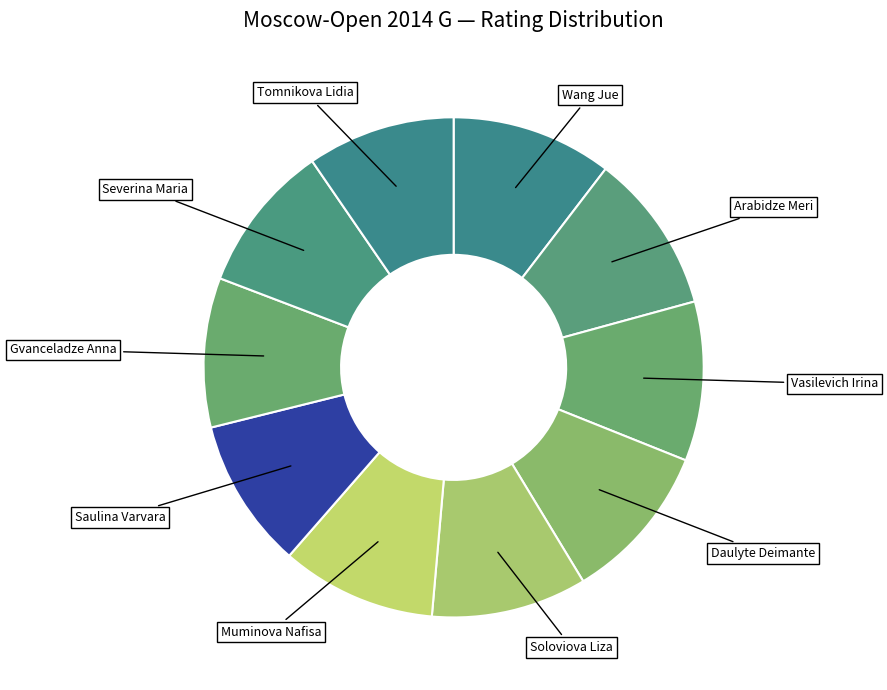

How many segments does this pie chart have?

10